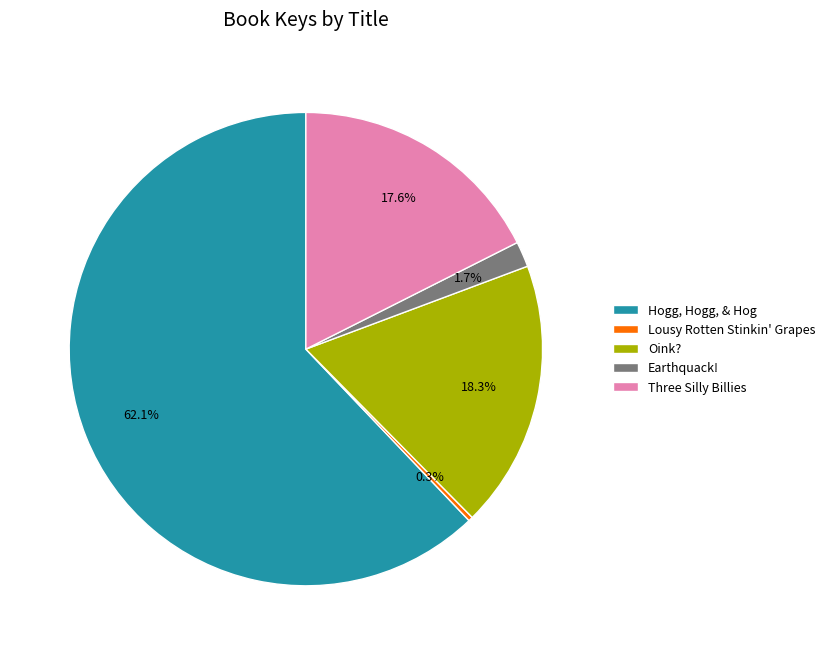

What is the total percentage of Earthquack! and Lousy Rotten Stinkin' Grapes?

2.0%